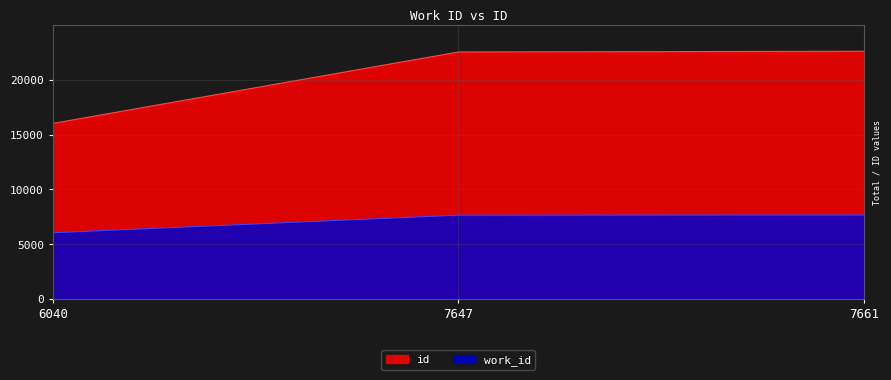

What is the sum of the id values at 7661 and 7647?

45163